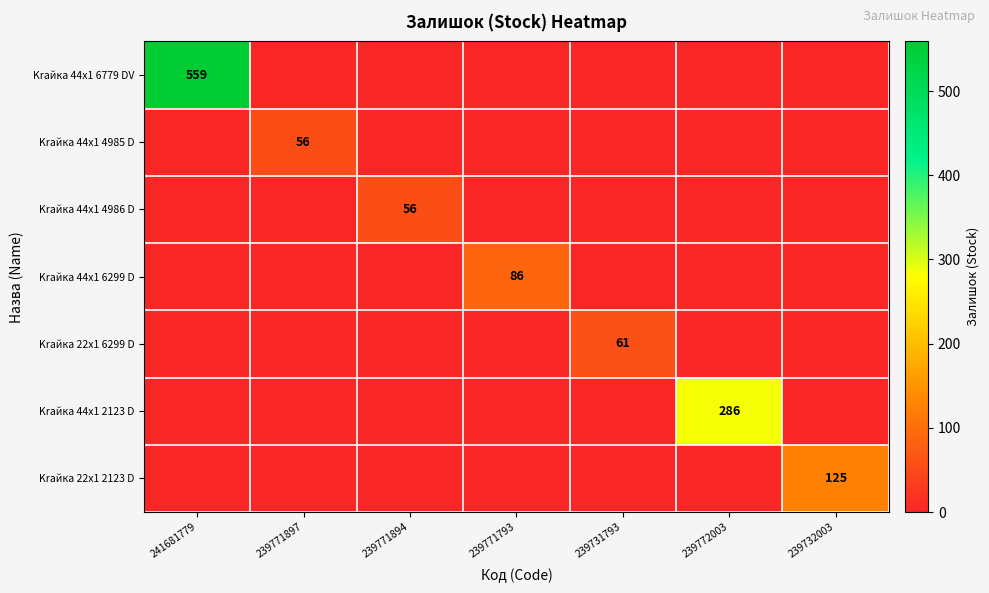

The value of Krайка 22x1 6299 D at 239731793 is 24. True or false?

False